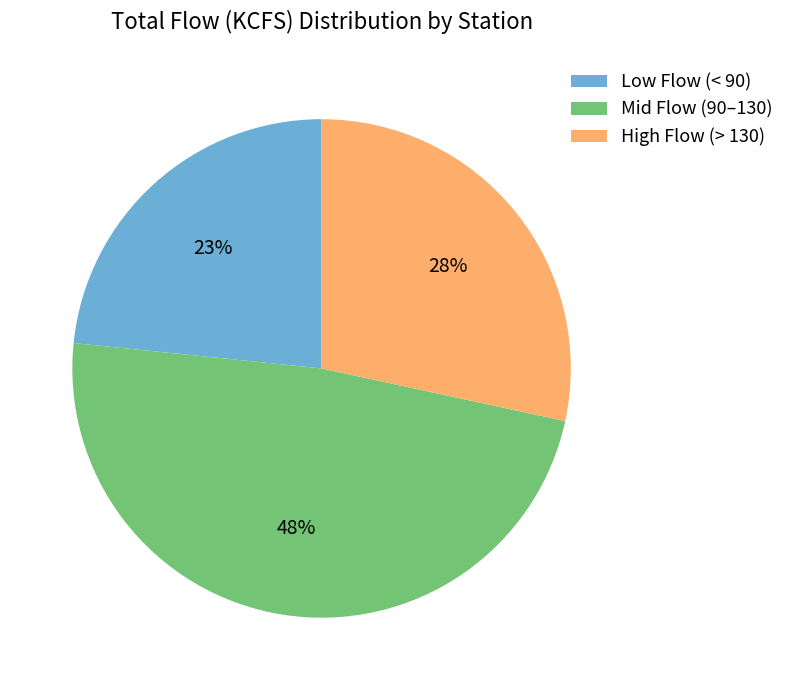

To the nearest percent, what portion does High Flow (> 130) represent?

28%